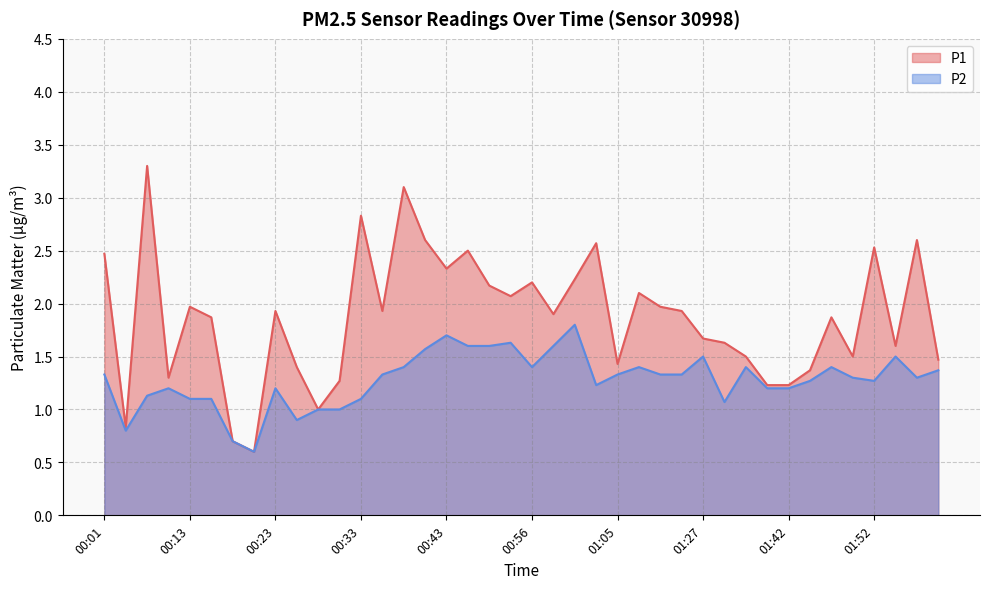

How many data points does each series have?

40